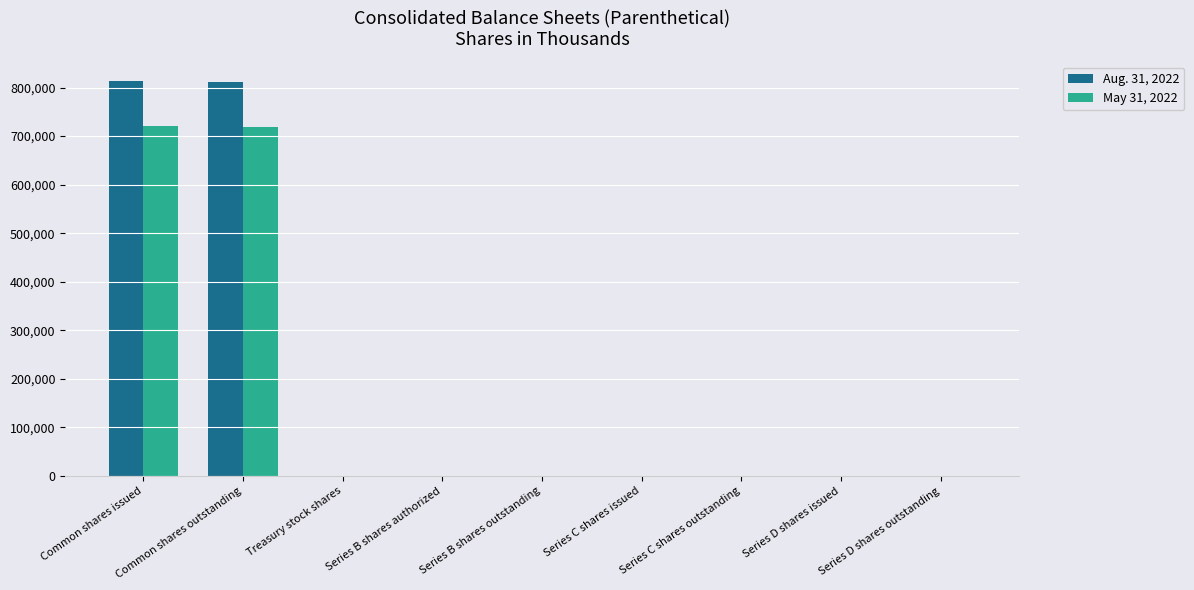

At which label is Aug. 31, 2022 closest to 406352?

Common shares outstanding